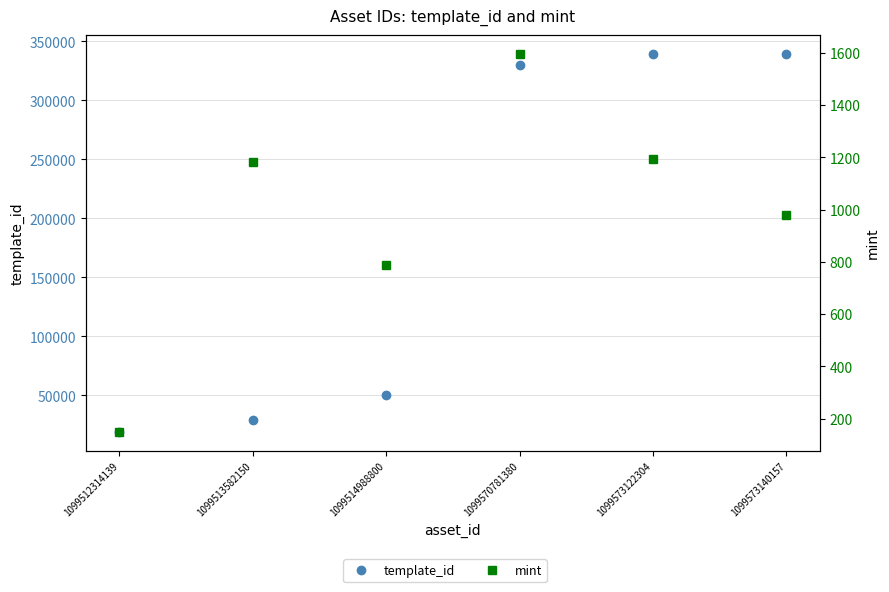

Rank the series by their maximum value, from lowest to highest.

mint, template_id